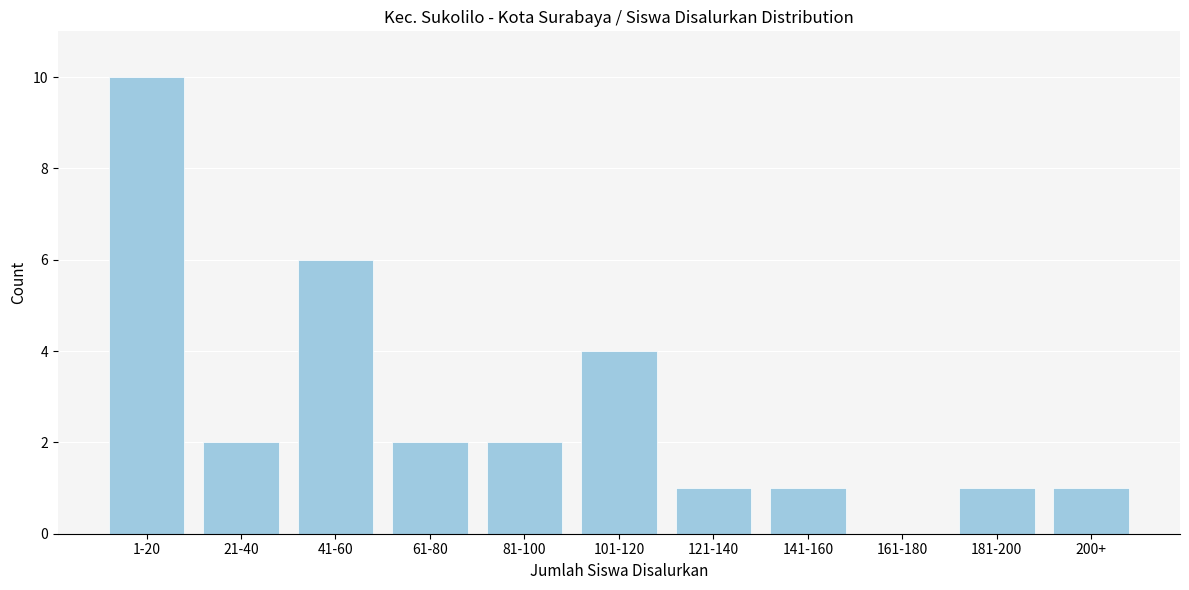

Reading right to left, transcribe all the data shown in this chart.

200+=1	181-200=1	161-180=0	141-160=1	121-140=1	101-120=4	81-100=2	61-80=2	41-60=6	21-40=2	1-20=10